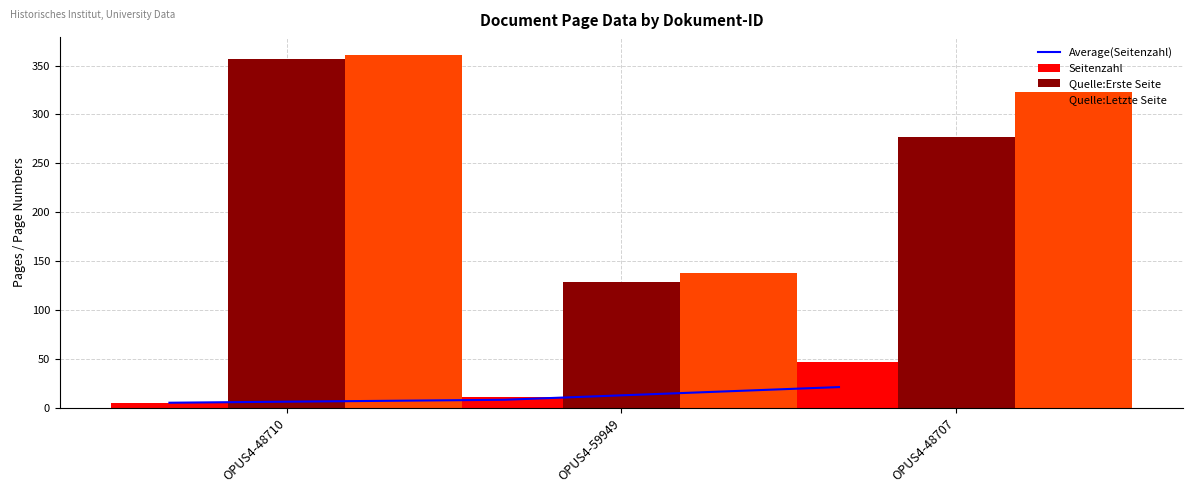

How many Quelle:Erste Seite values are between 128 and 357?

3